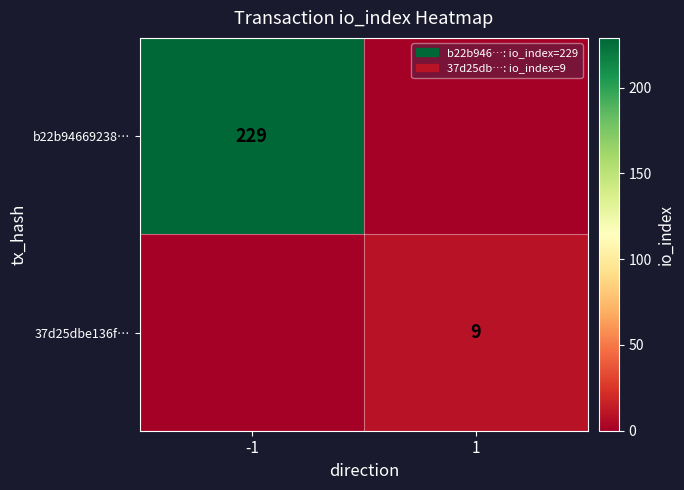

The 37d25dbe136f… series shows 9 at 1. True or false?

True